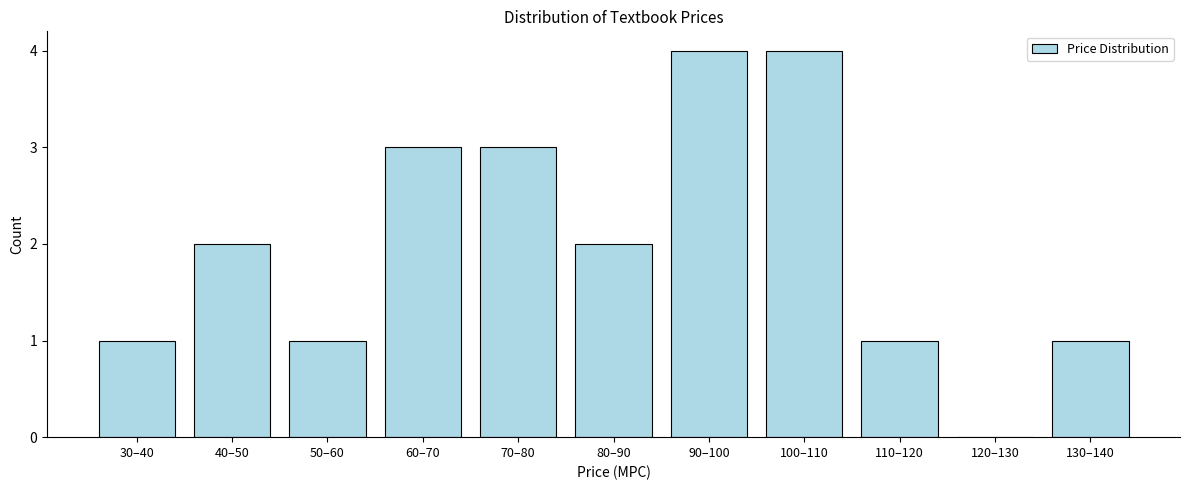

Reading left to right, transcribe all the data shown in this chart.

30–40=1	40–50=2	50–60=1	60–70=3	70–80=3	80–90=2	90–100=4	100–110=4	110–120=1	120–130=0	130–140=1